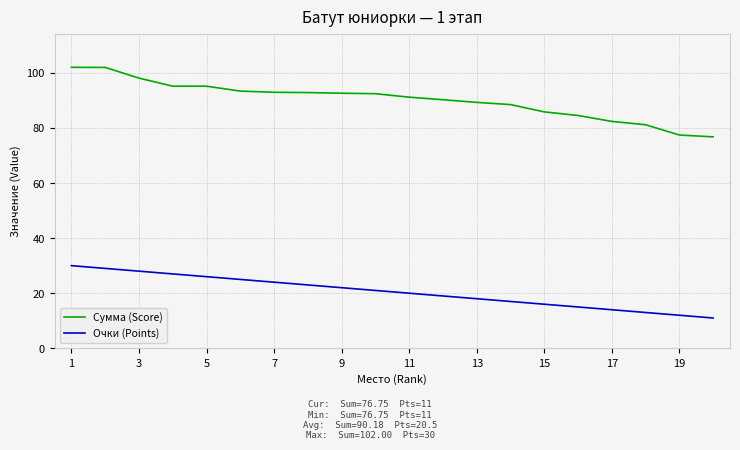

True or false: Очки (Points) and Сумма (Score) cross at least once.

False